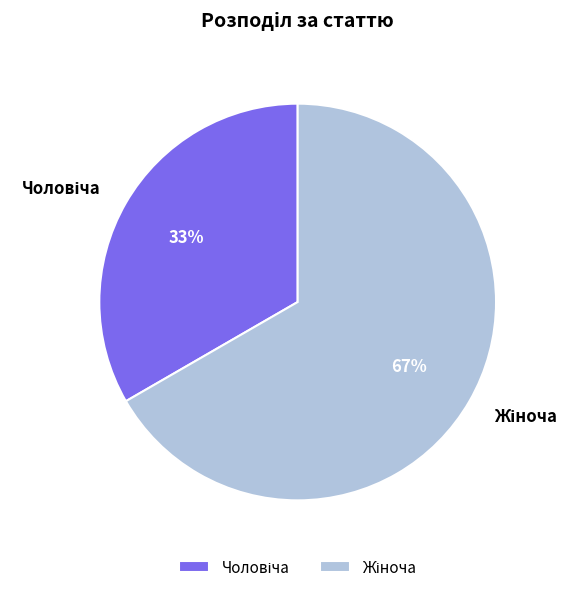

To the nearest percent, what is the average slice percentage?

50%